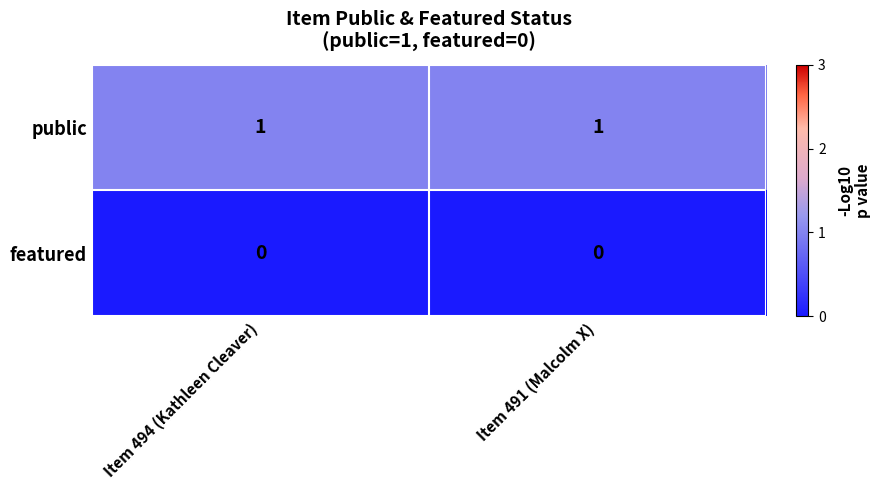

At Item 491 (Malcolm X), list the series in order from largest to smallest.

public, featured